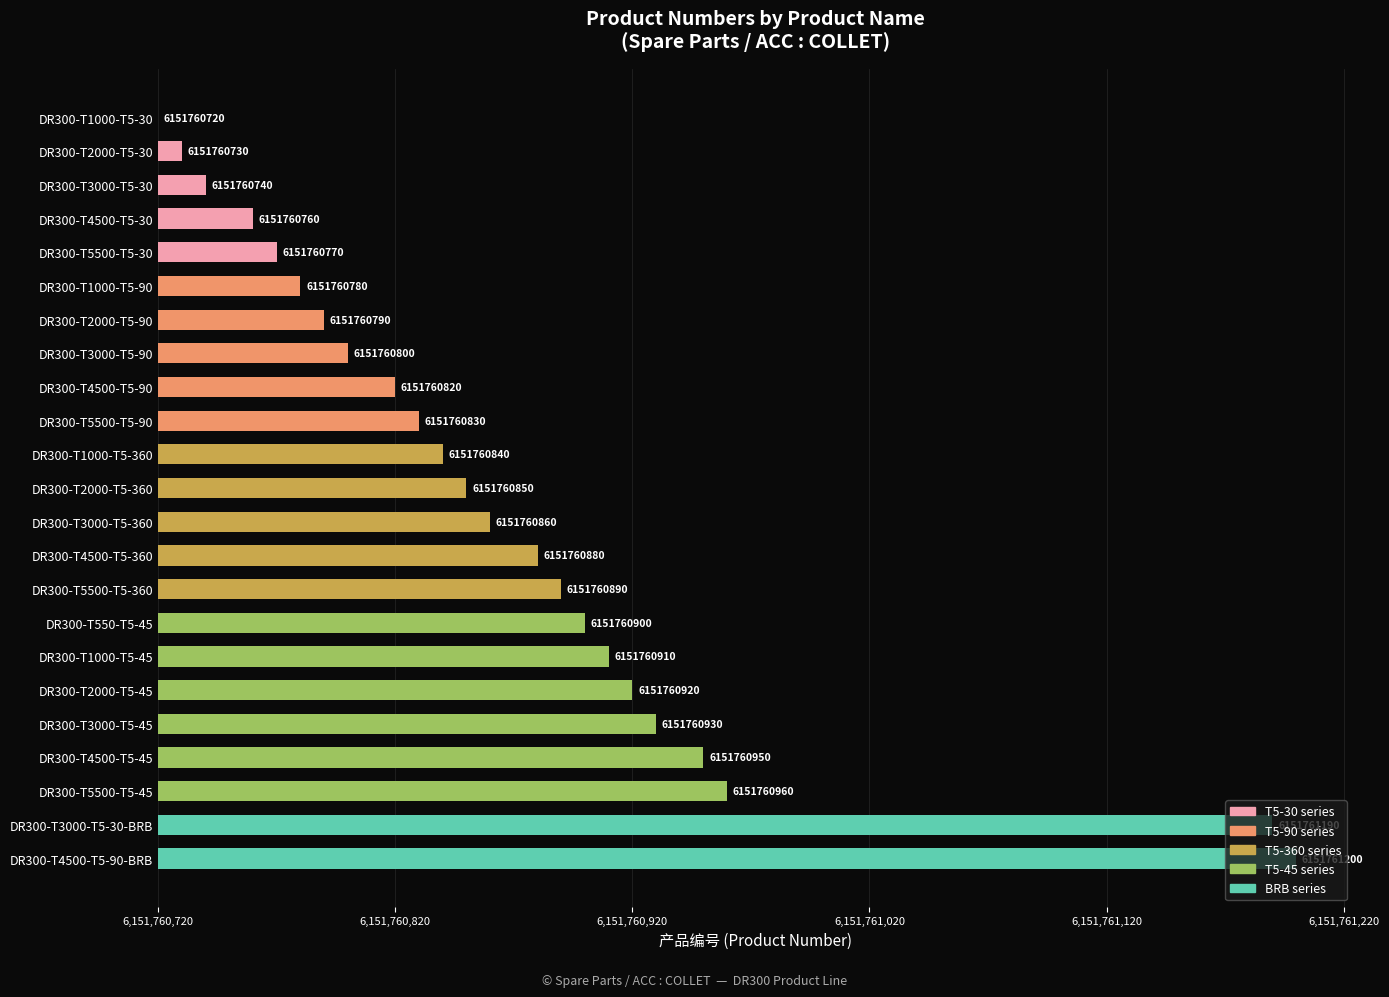

What is the difference between the maximum and minimum values?

480